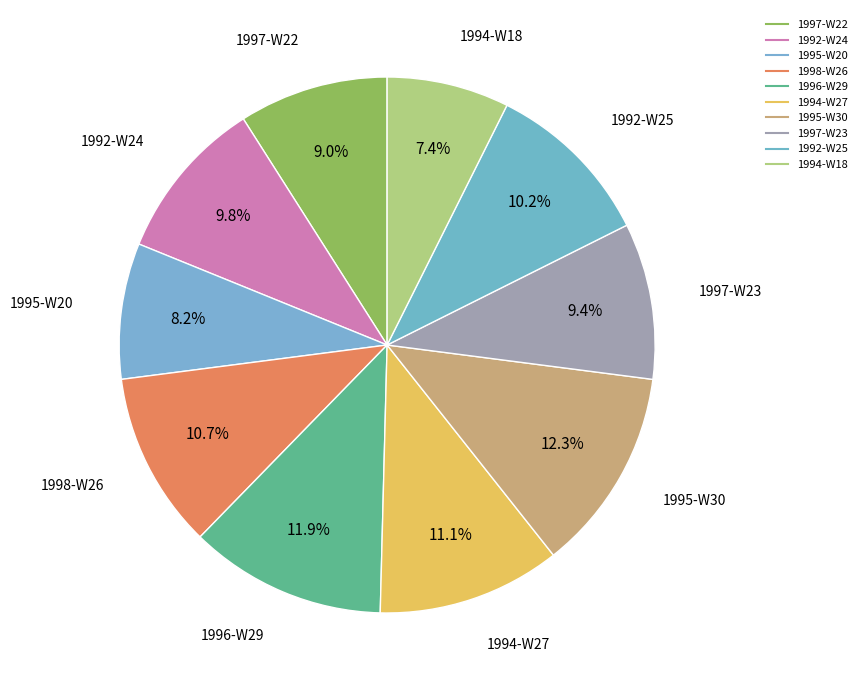

How many segments does this pie chart have?

10